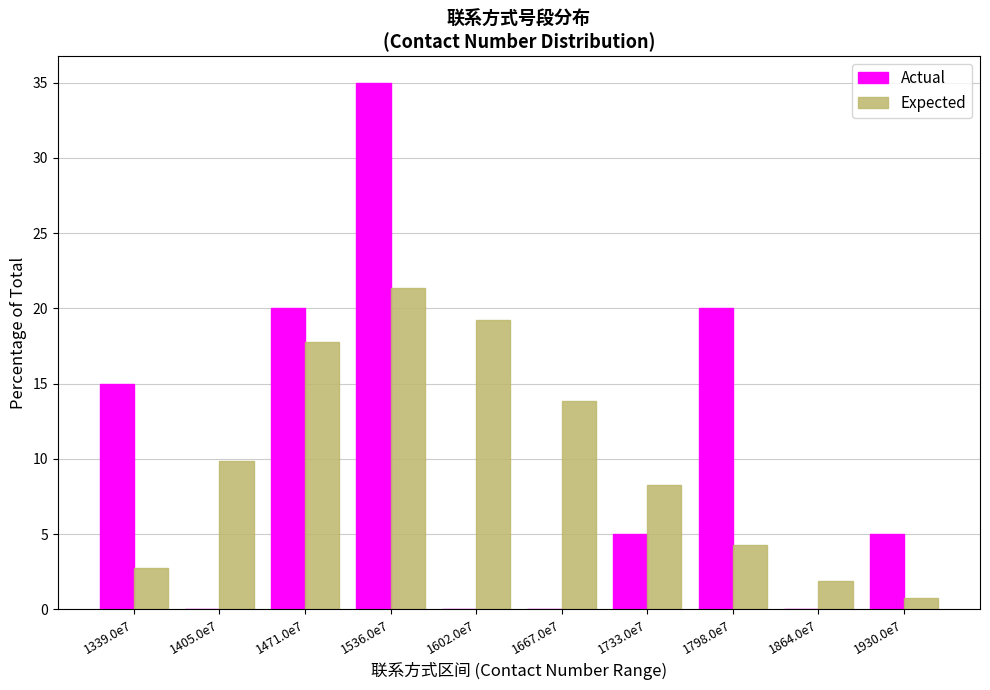

Reading right to left, transcribe all the data shown in this chart.

Actual: 1930.0e7=5.0	1864.0e7=0.0	1798.0e7=20.0	1733.0e7=5.0	1667.0e7=0.0	1602.0e7=0.0	1536.0e7=35.0	1471.0e7=20.0	1405.0e7=0.0	1339.0e7=15.0
Expected: 1930.0e7=0.8	1864.0e7=1.9	1798.0e7=4.3	1733.0e7=8.3	1667.0e7=13.8	1602.0e7=19.2	1536.0e7=21.3	1471.0e7=17.8	1405.0e7=9.9	1339.0e7=2.7